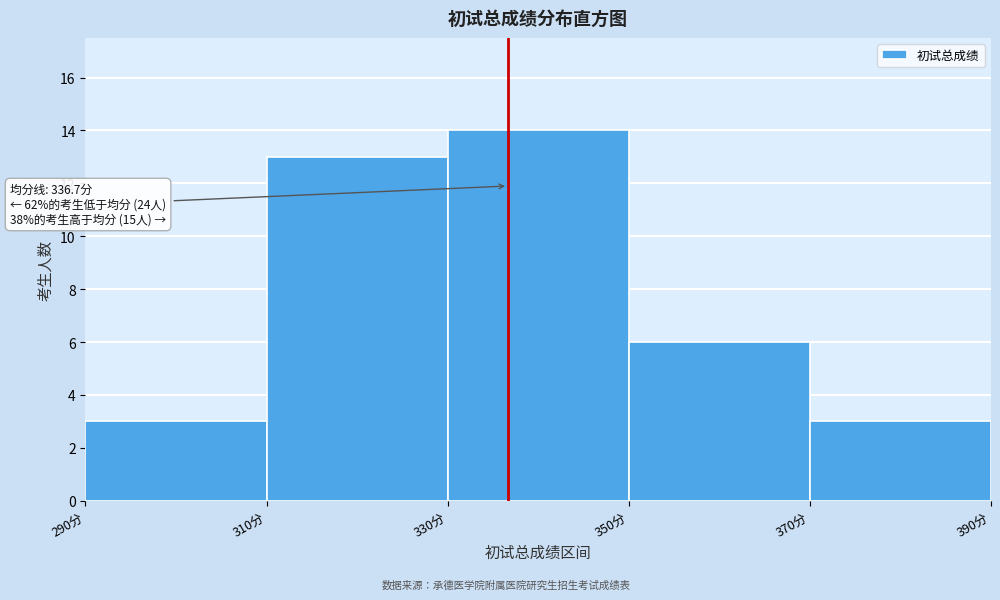

Which range on the x-axis has the tallest bar?

330 to 350